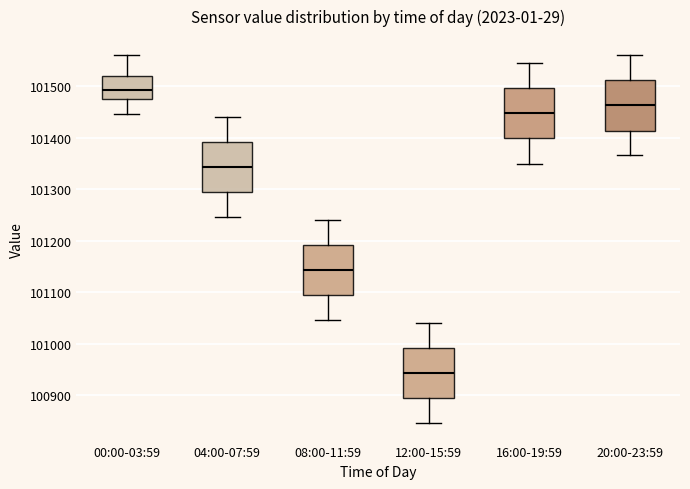

Where does the lower whisker of the box for 00:00-03:59 end on the y-axis? The values are not printed on the chart, so give them approximately, as read against the axis.

101450